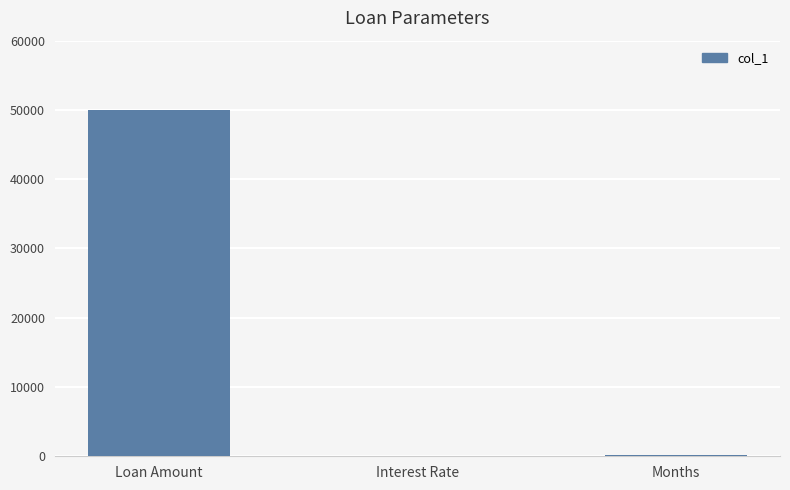

What is the sum of all values?

50240.1